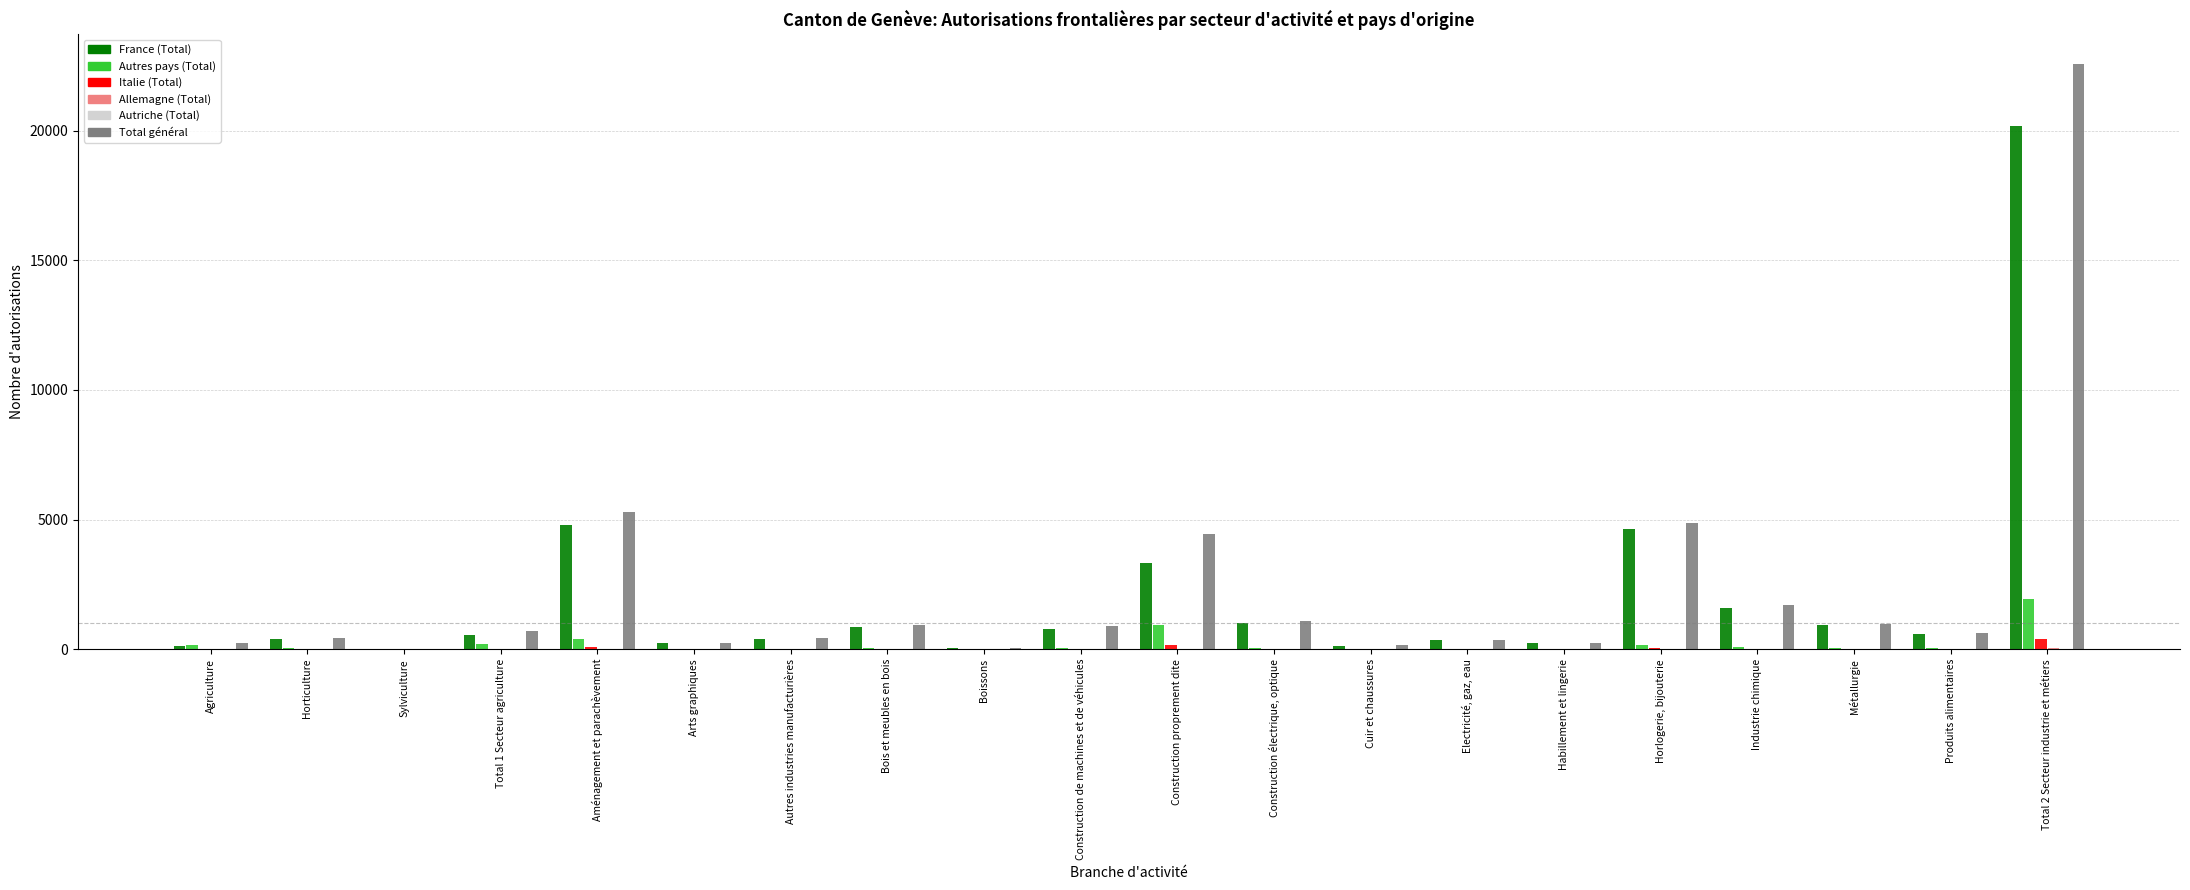

What is the maximum value shown in the chart?

22583